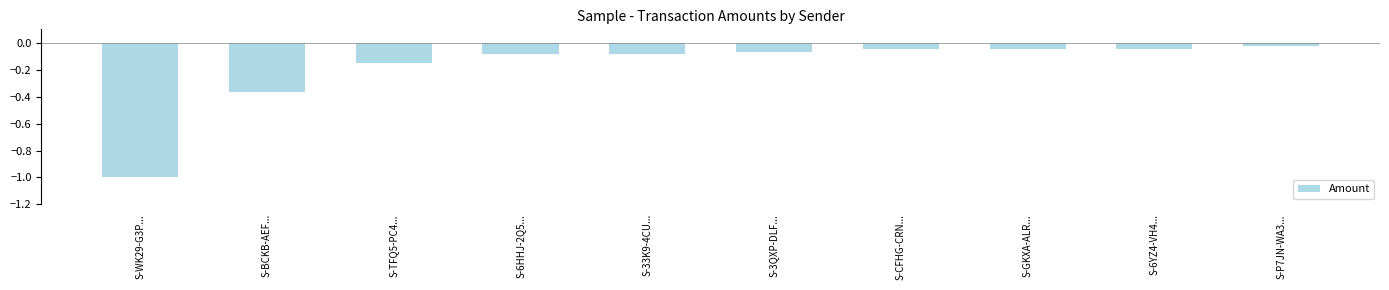

The chart shows a value of -1.6 at S-WK29-G3P.... True or false?

False